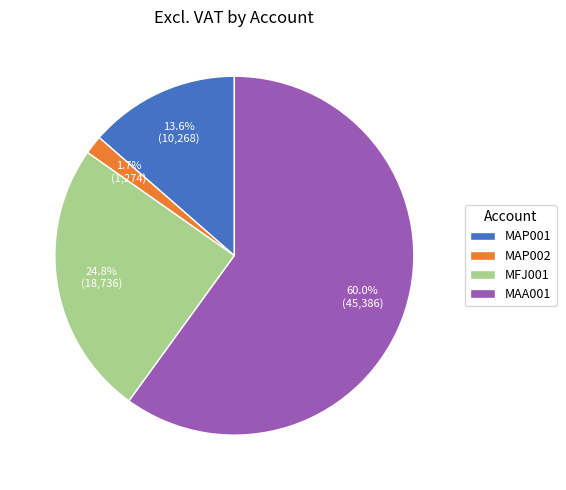

Count the number of slices in the pie.

4